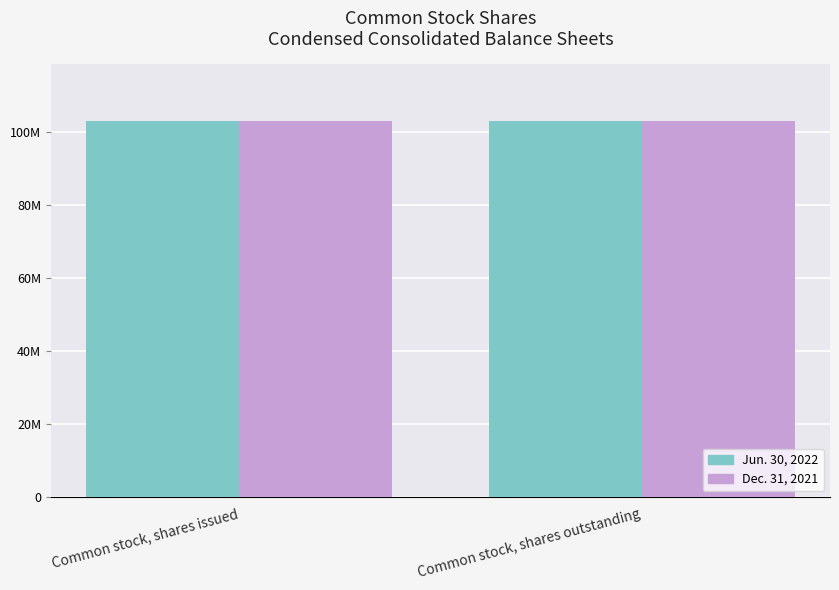

Reading left to right, transcribe all the data shown in this chart.

Jun. 30, 2022: 103006803	103006803
Dec. 31, 2021: 103003646	103003646